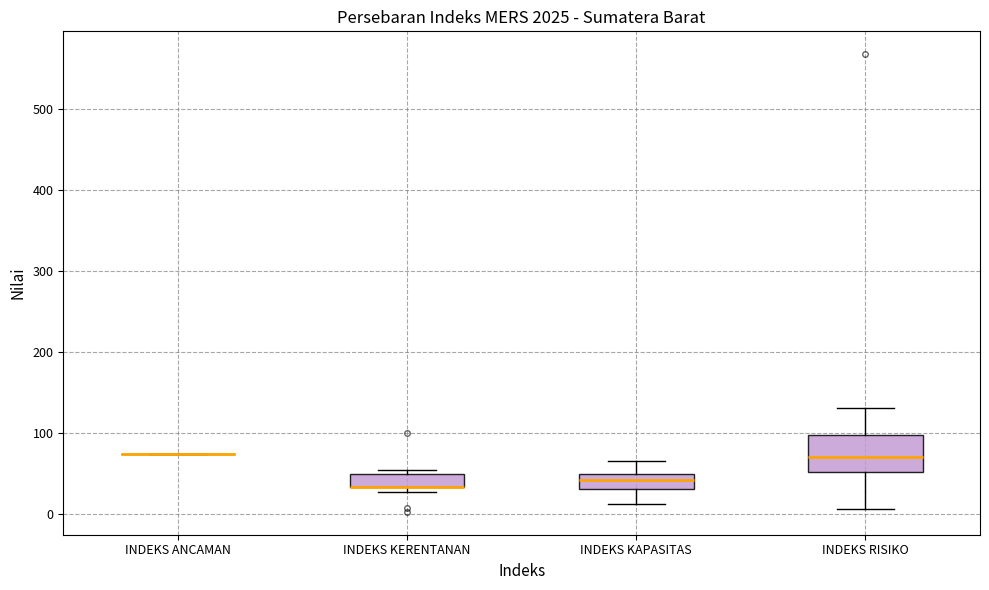

Where is the upper edge of the box for INDEKS KERENTANAN on the y-axis? The values are not printed on the chart, so give them approximately, as read against the axis.

50